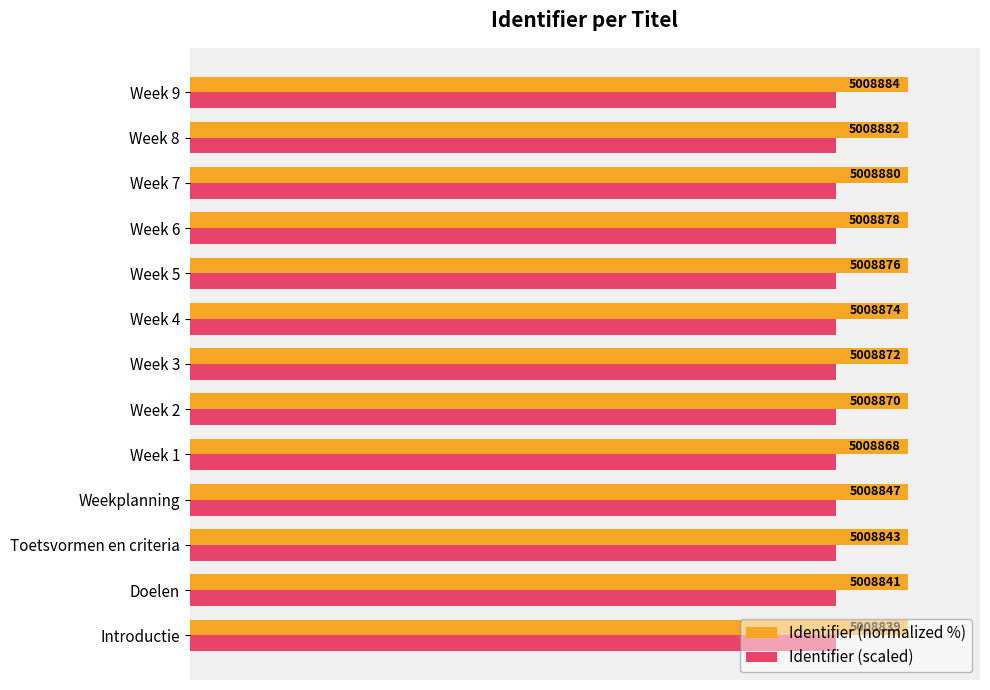

What are all the series names shown in the legend?

Identifier (normalized %), Identifier (scaled)